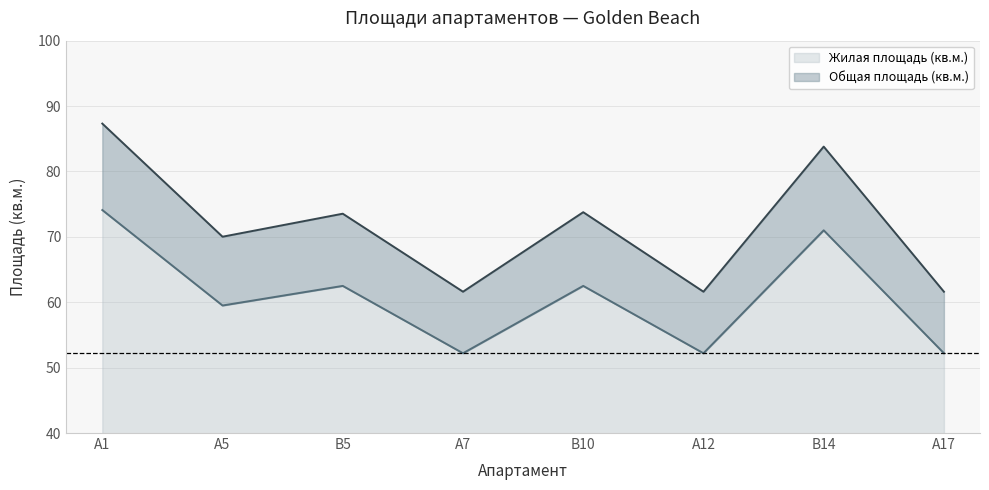

List the series in order of their peak value, highest first.

Общая площадь (кв.м.), Жилая площадь (кв.м.)